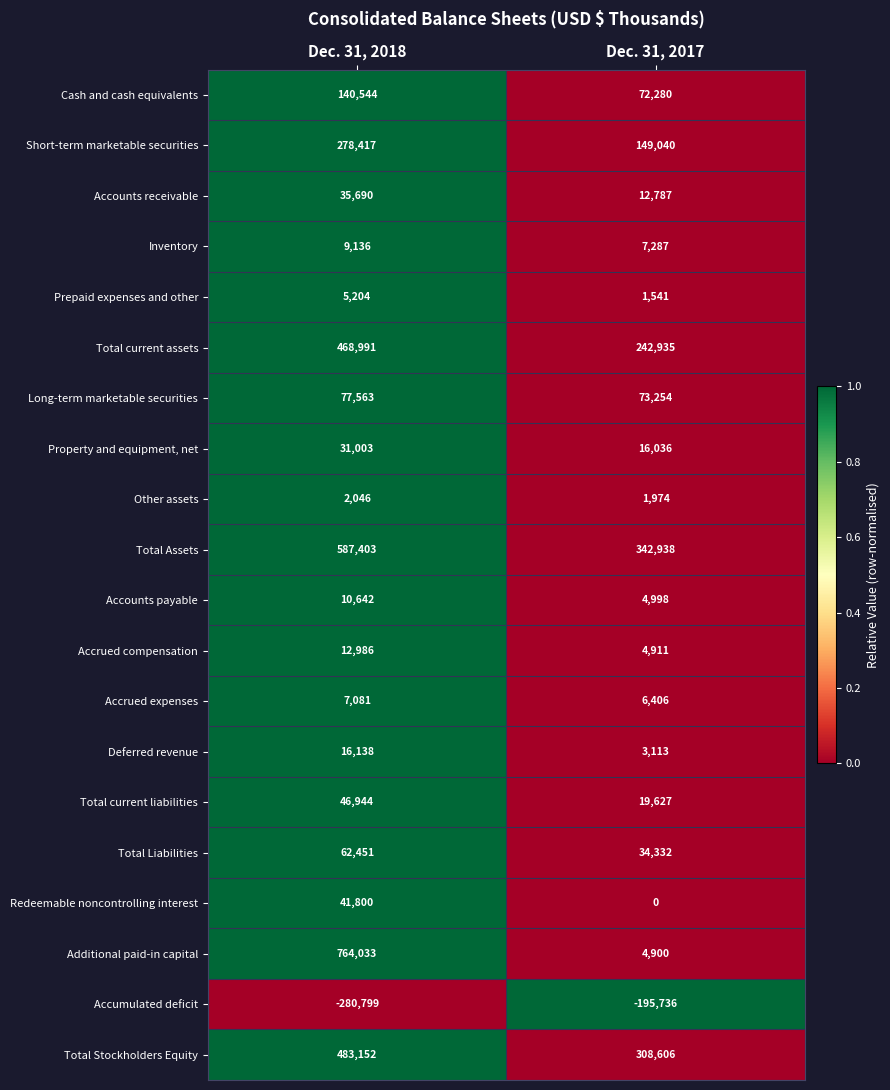

List the labels in order of Total Stockholders Equity value, largest first.

Dec. 31, 2018, Dec. 31, 2017